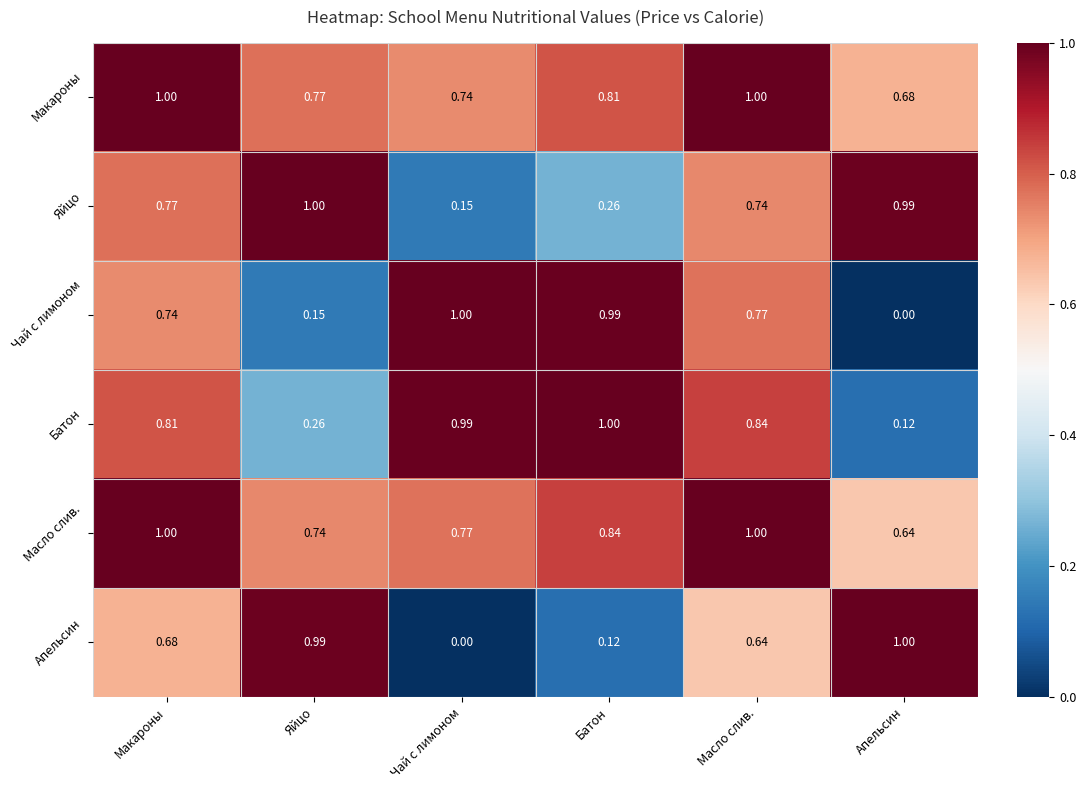

Which series changed the most between Батон and Апельсин?

Чай с лимоном